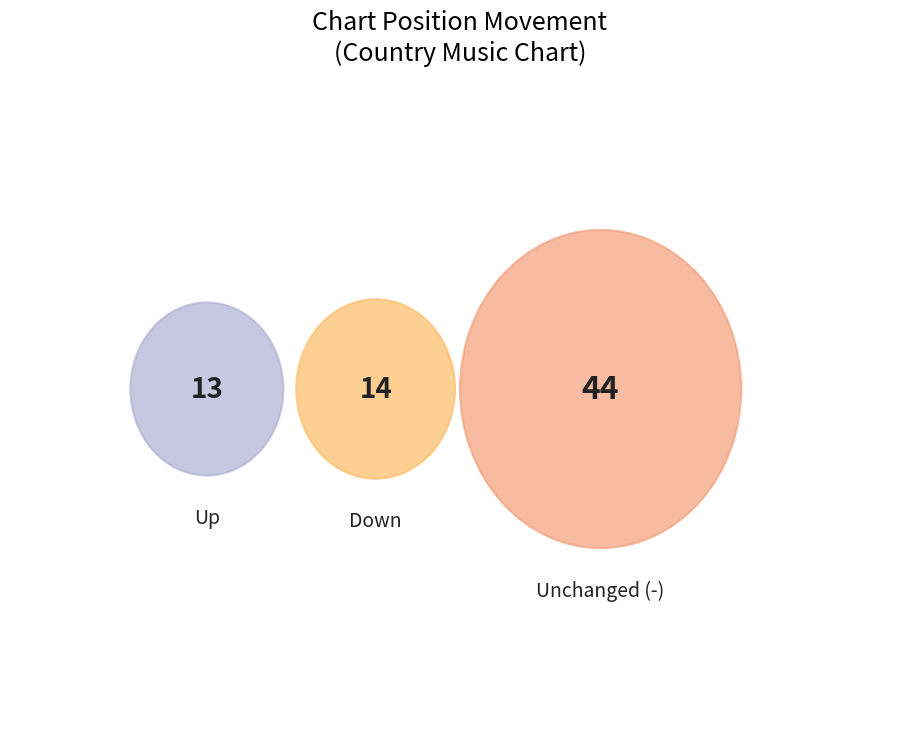

How many slices are in this pie chart?

3